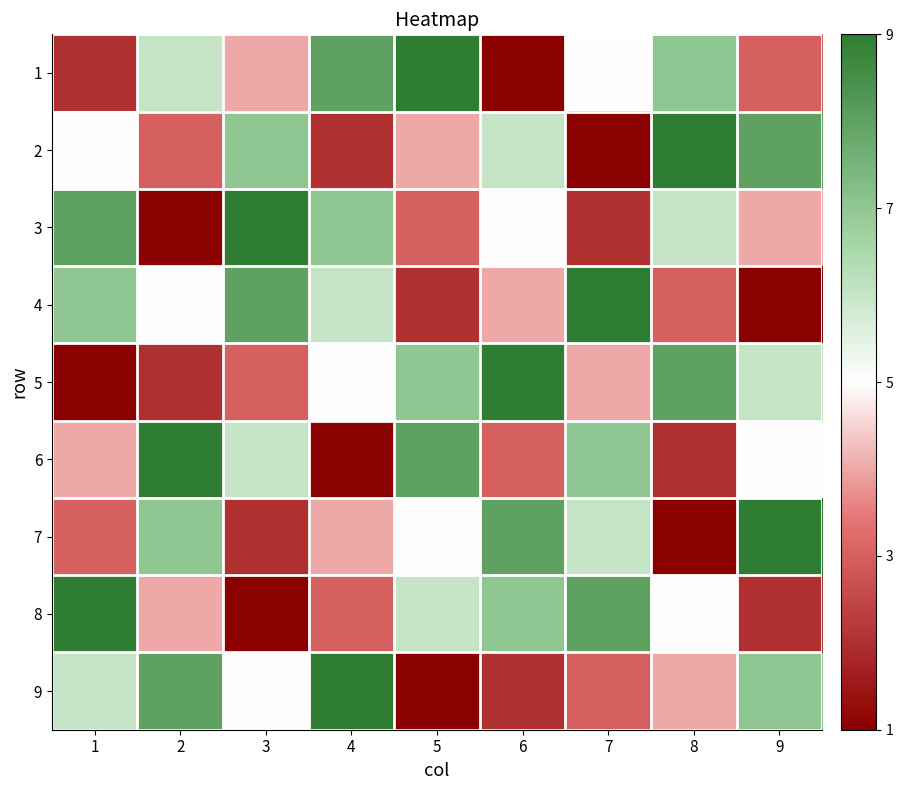

Reading right to left, list all the values displayed in this chart.

1: 9=3	8=7	7=5	6=1	5=9	4=8	3=4	2=6	1=2
2: 9=8	8=9	7=1	6=6	5=4	4=2	3=7	2=3	1=5
3: 9=4	8=6	7=2	6=5	5=3	4=7	3=9	2=1	1=8
4: 9=1	8=3	7=9	6=4	5=2	4=6	3=8	2=5	1=7
5: 9=6	8=8	7=4	6=9	5=7	4=5	3=3	2=2	1=1
6: 9=5	8=2	7=7	6=3	5=8	4=1	3=6	2=9	1=4
7: 9=9	8=1	7=6	6=8	5=5	4=4	3=2	2=7	1=3
8: 9=2	8=5	7=8	6=7	5=6	4=3	3=1	2=4	1=9
9: 9=7	8=4	7=3	6=2	5=1	4=9	3=5	2=8	1=6